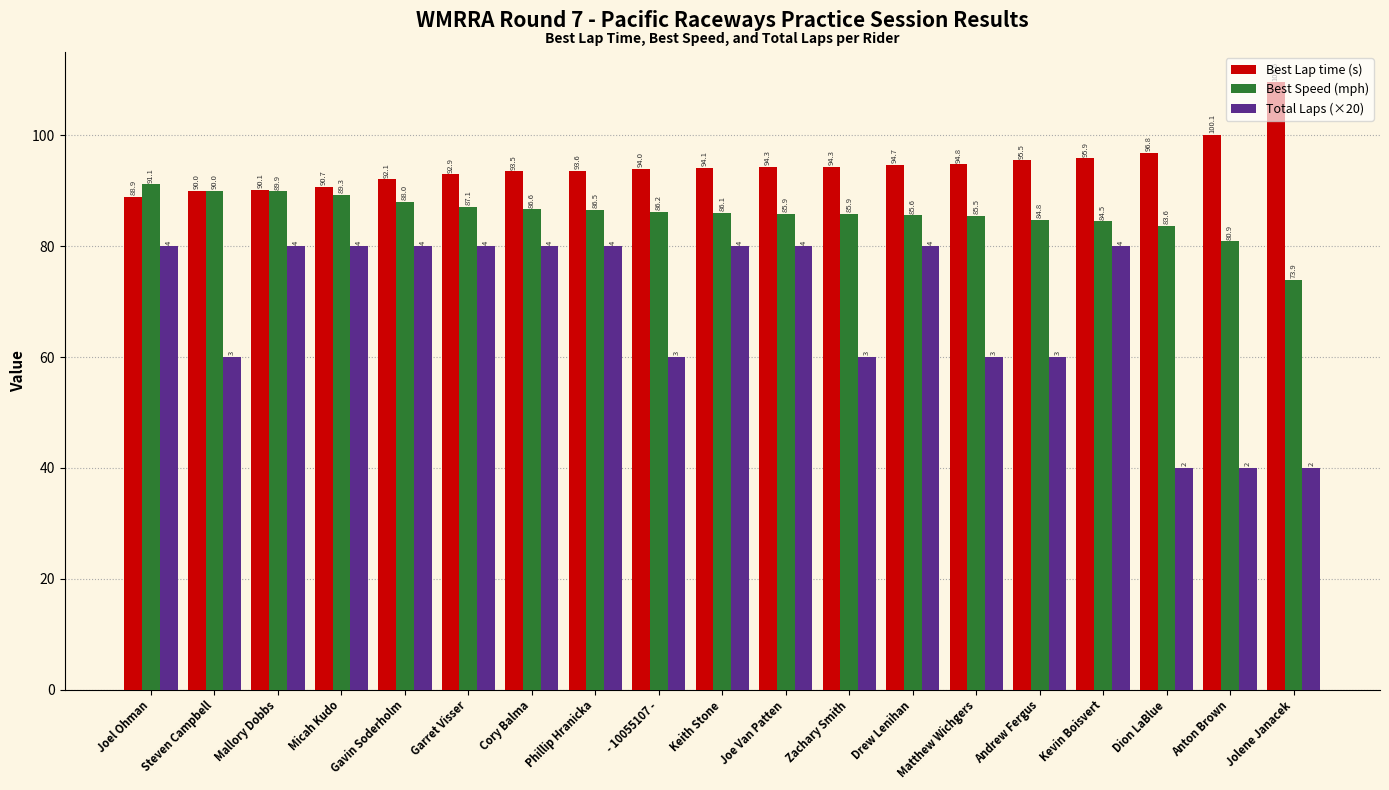

Which category has the highest value across all series?

Jolene Janacek